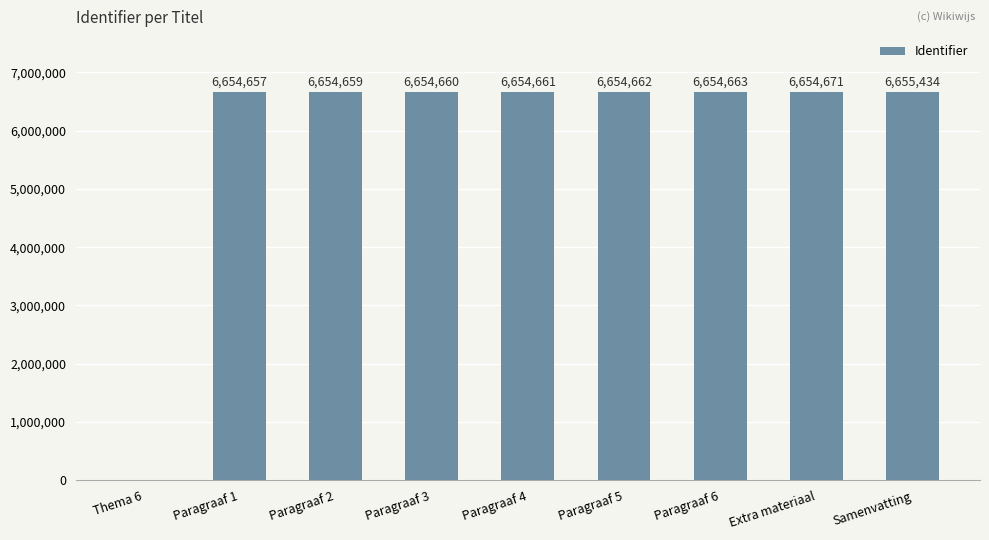

What is the change in value from Paragraaf 1 to Samenvatting?

+777